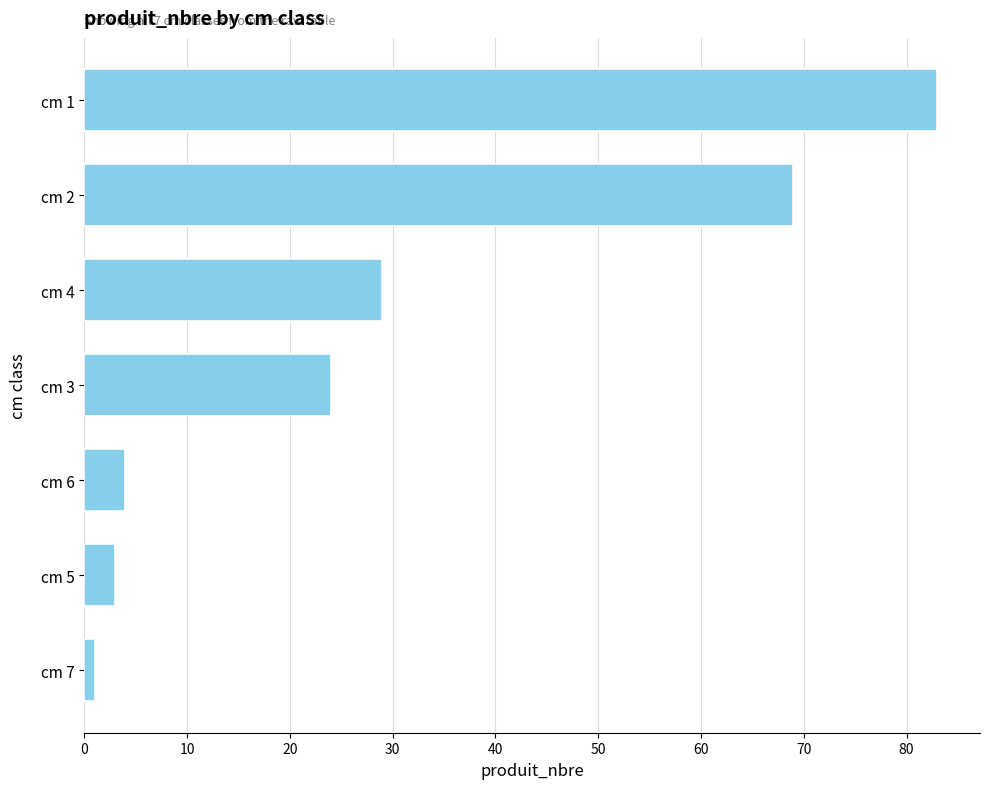

Reading top to bottom, transcribe all the data shown in this chart.

cm 1=83	cm 2=69	cm 4=29	cm 3=24	cm 6=4	cm 5=3	cm 7=1